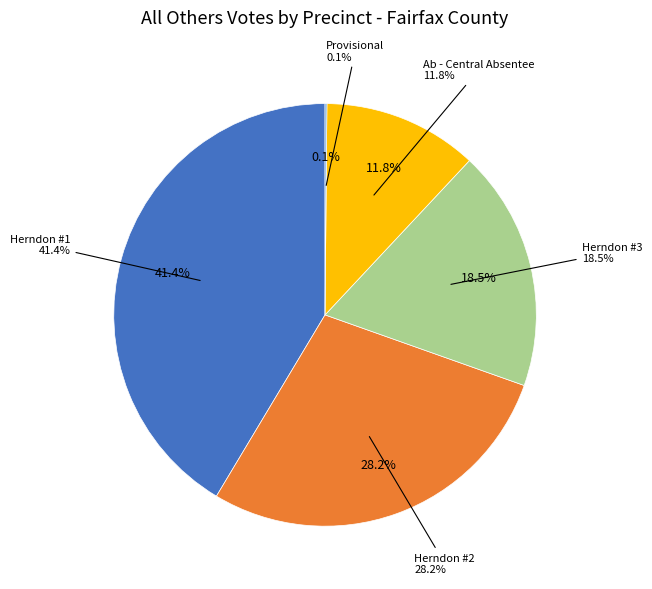

To the nearest percent, what portion does Ab - Central Absentee represent?

12%